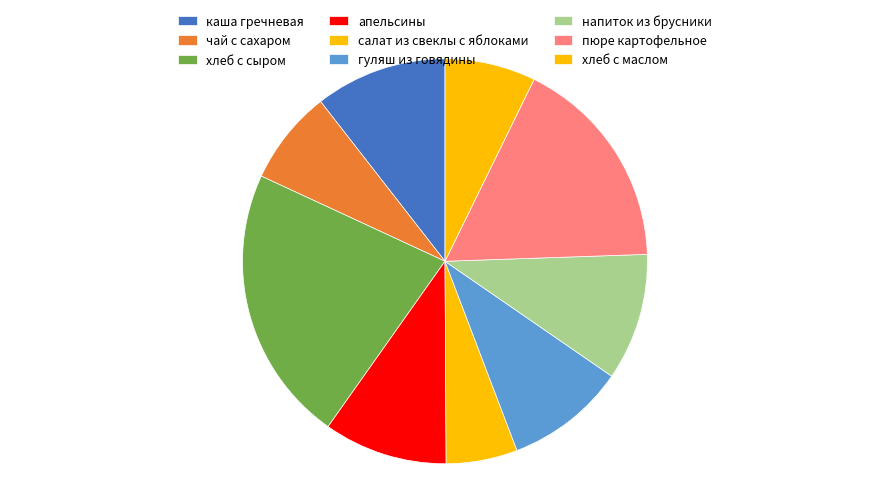

How many segments does this pie chart have?

9